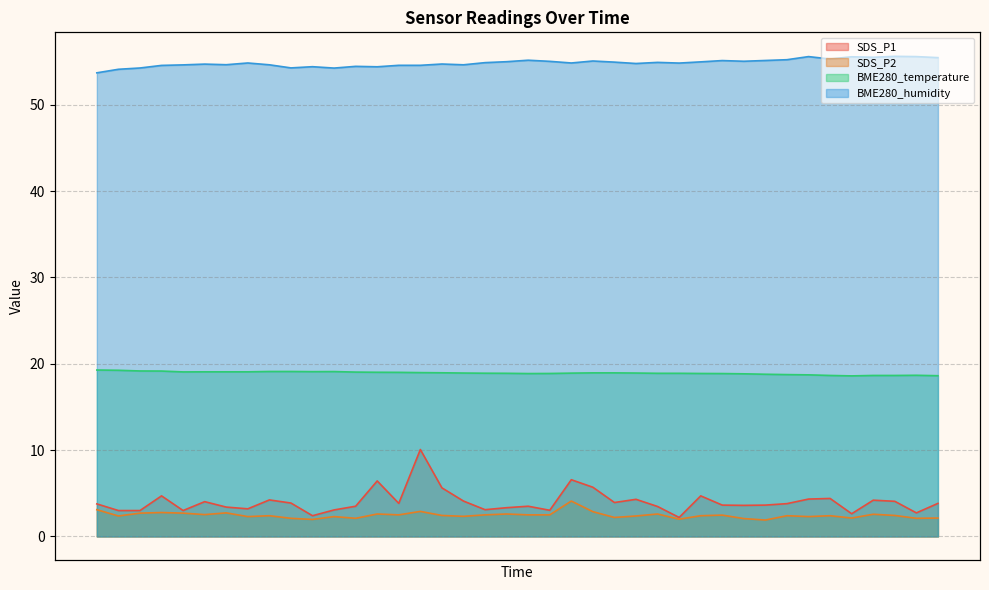

What is the difference between the second highest and minimum values in the SDS_P1 series?

4.4